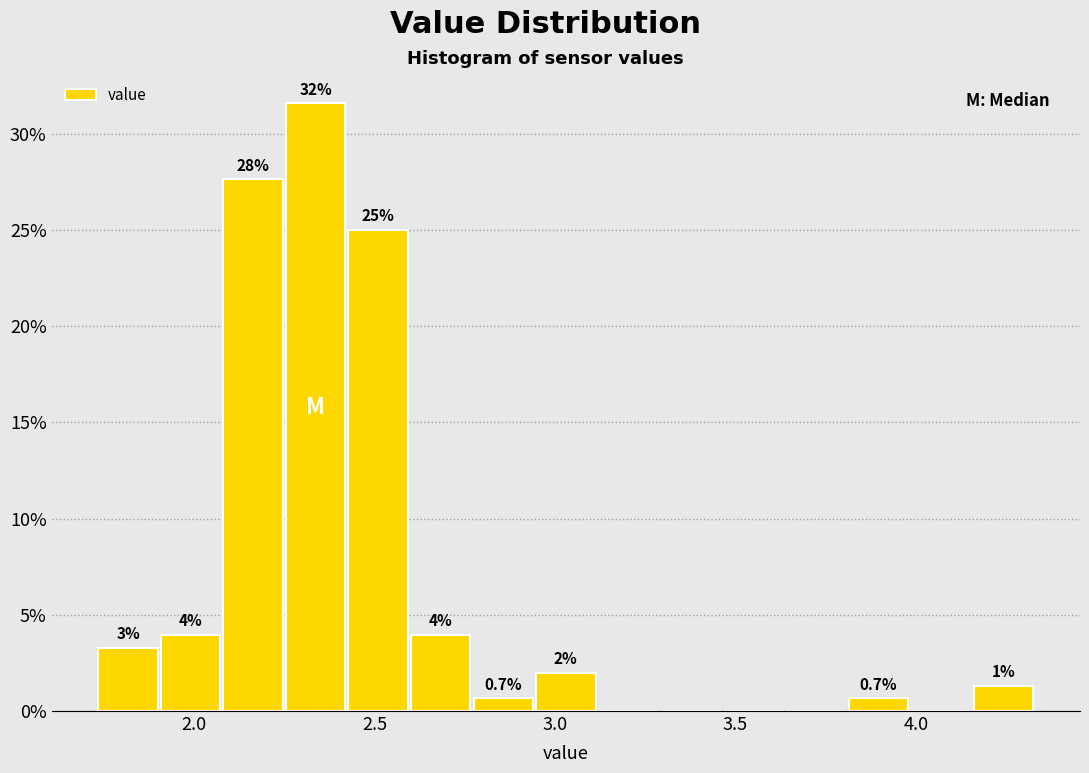

Read against the x-axis, roughly where is the centre of the tallest bar?

2.35